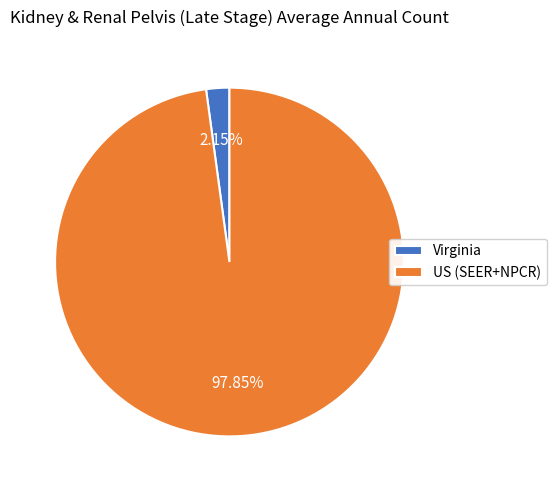

Does Virginia account for over 50% of the chart?

No